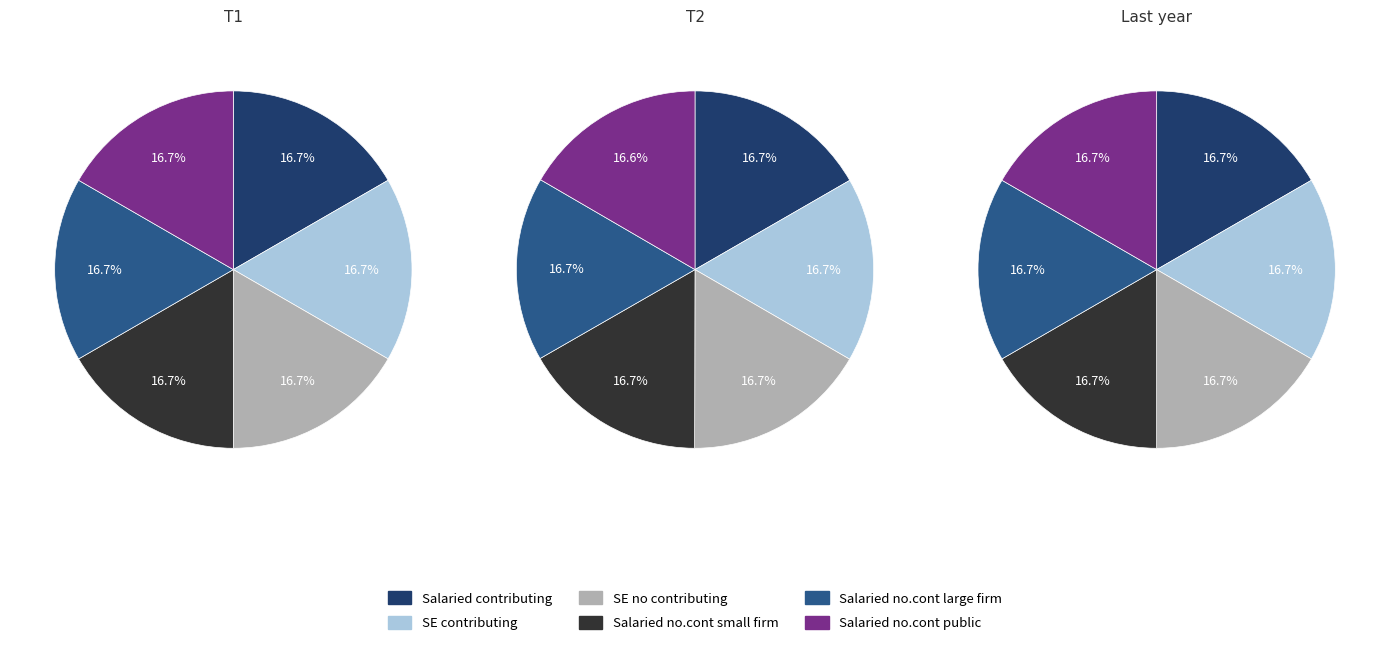

Which series changed the most between 0 and 2?

SE contributing